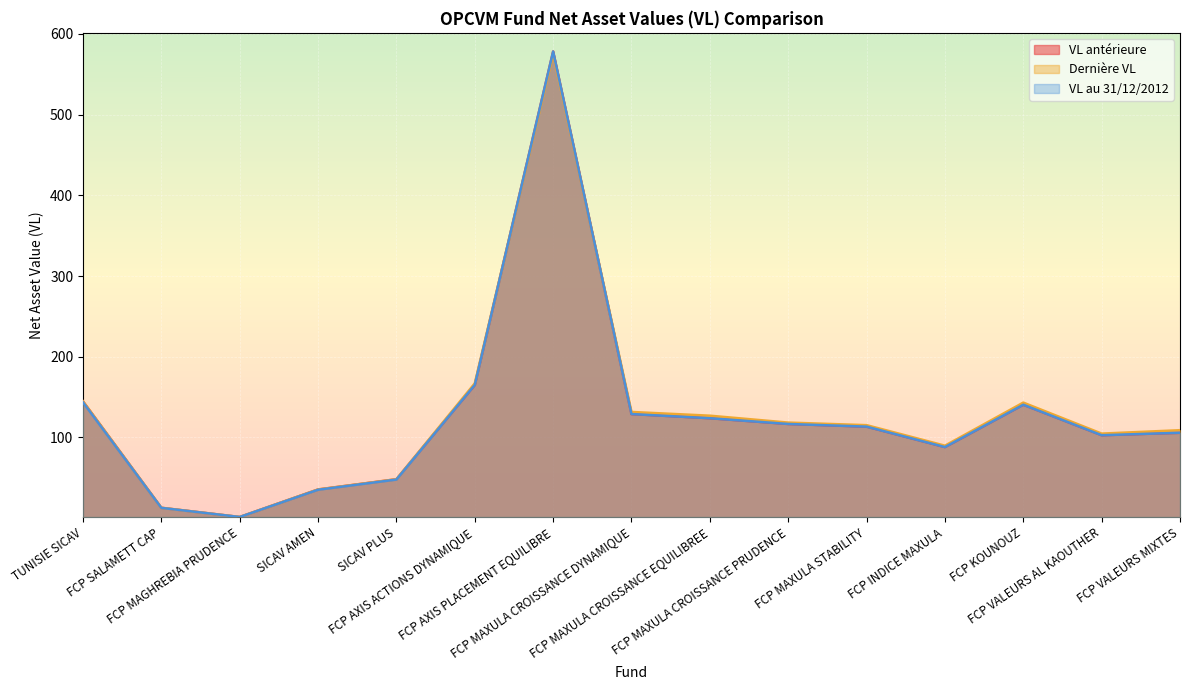

At which label is VL antérieure closest to 289?

FCP AXIS ACTIONS DYNAMIQUE